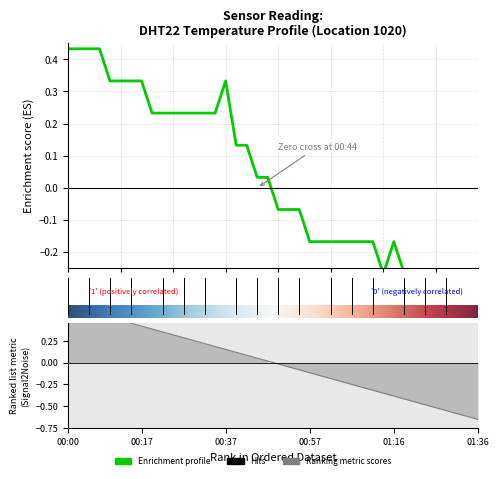

What is the difference between the maximum and minimum values?

1.0